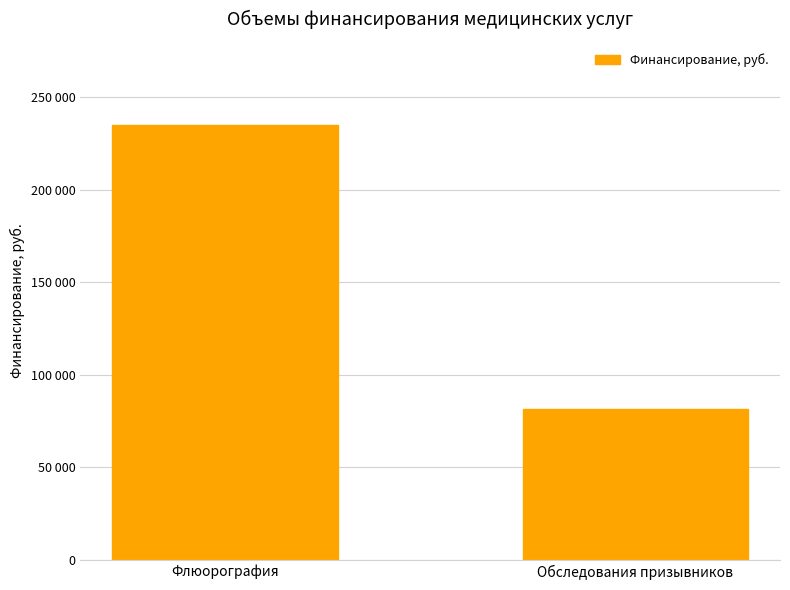

Rank the categories by value from lowest to highest.

Обследования призывников, Флюорография